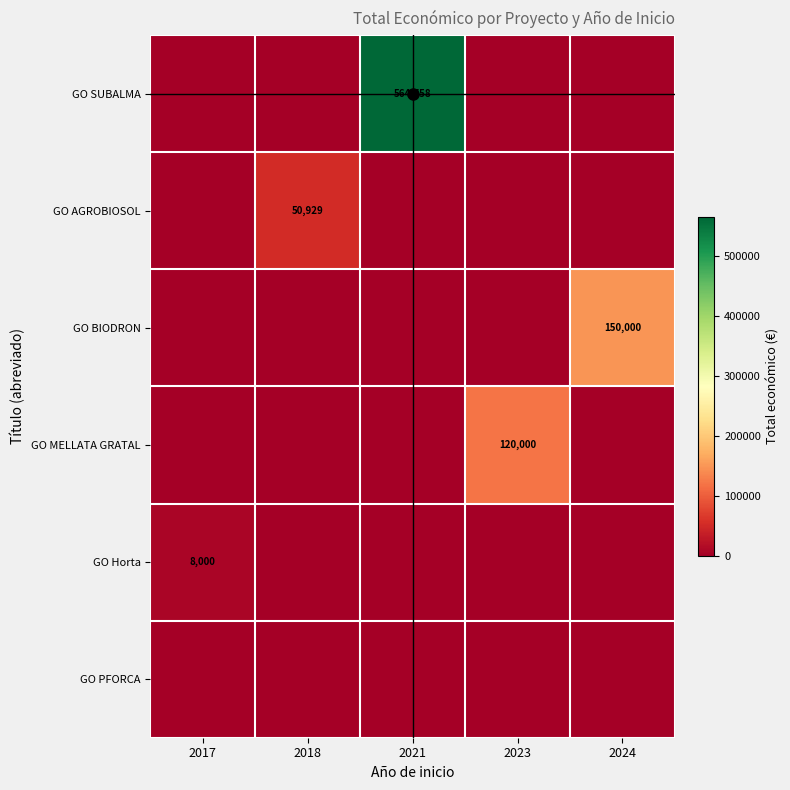

The GO SUBALMA series shows 564758 at 2021. True or false?

True